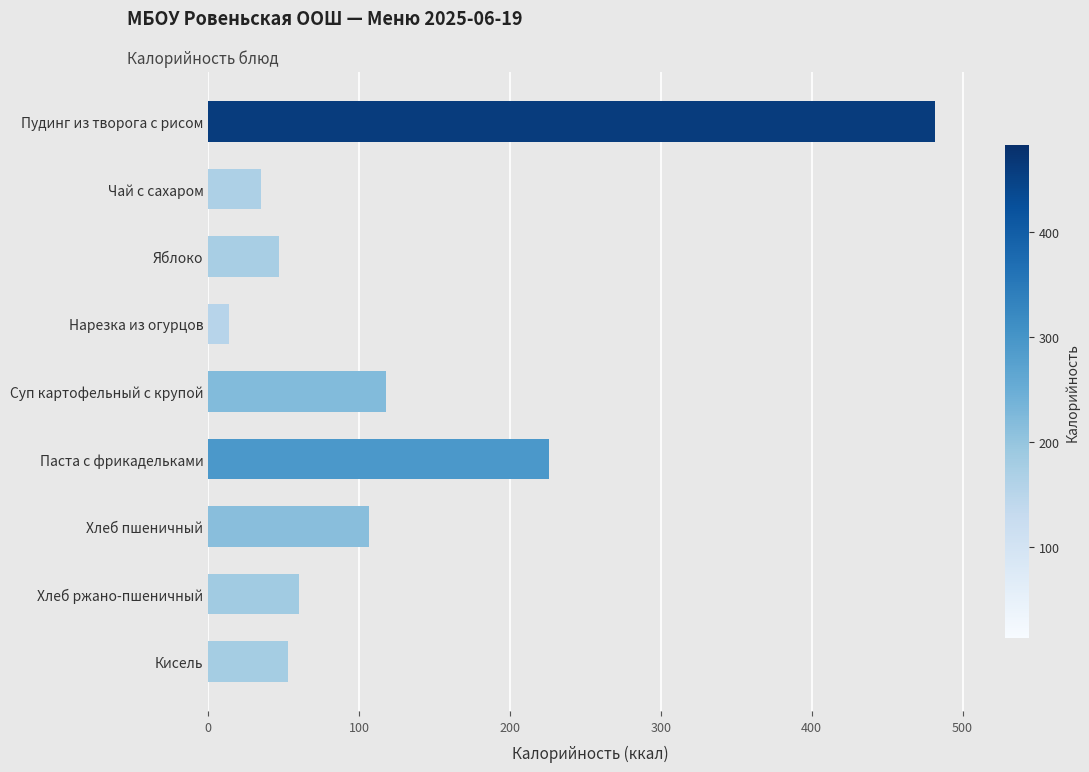

Reading top to bottom, what are all the values shown in this chart?

482.0	35.0	47.0	14.0	117.8	225.6	106.8	60.0	52.6